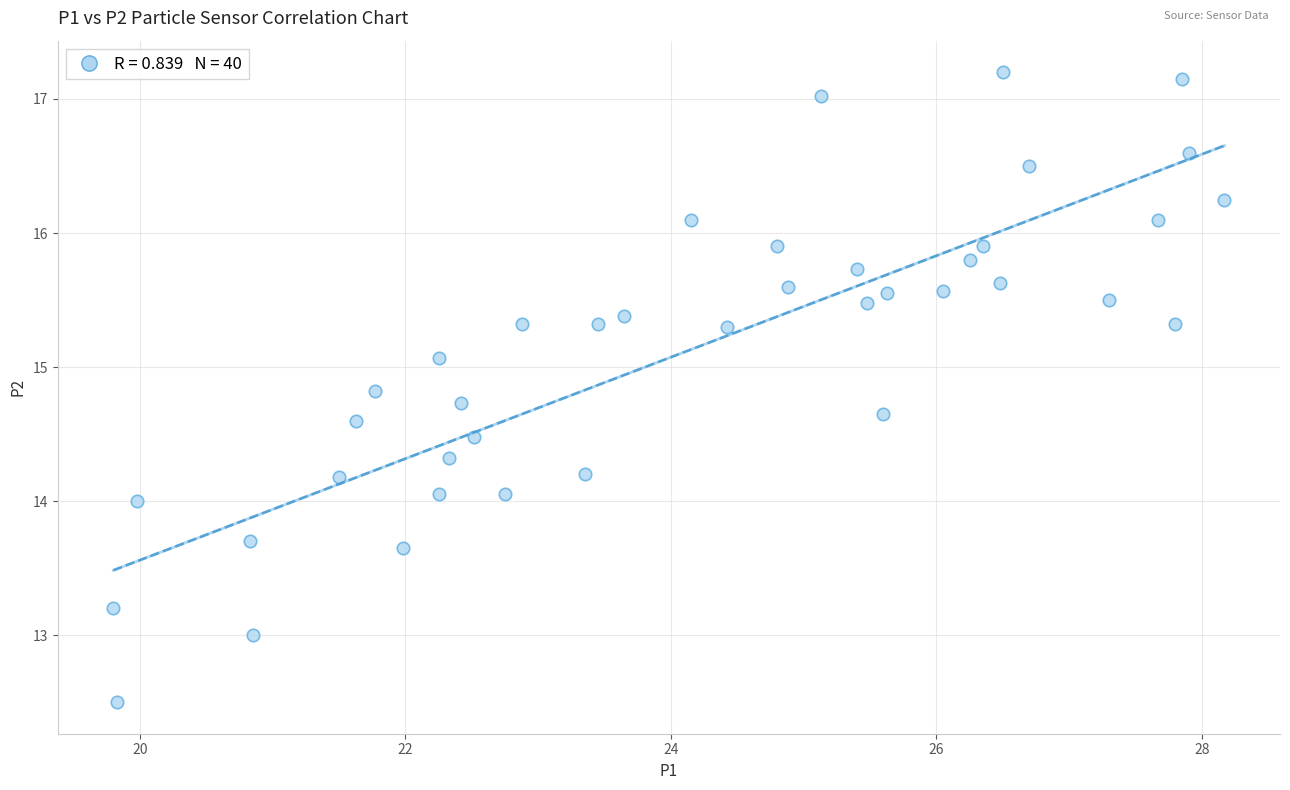

What is the range of Y values (max minus min)?

4.7